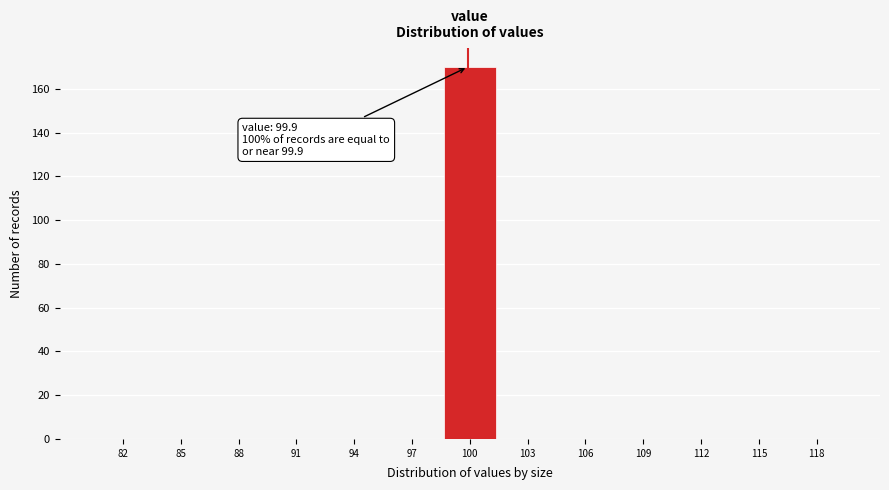

Reading left to right, extract all data points from this chart.

82=0	85=0	88=0	91=0	94=0	97=0	100=170	103=0	106=0	109=0	112=0	115=0	118=0